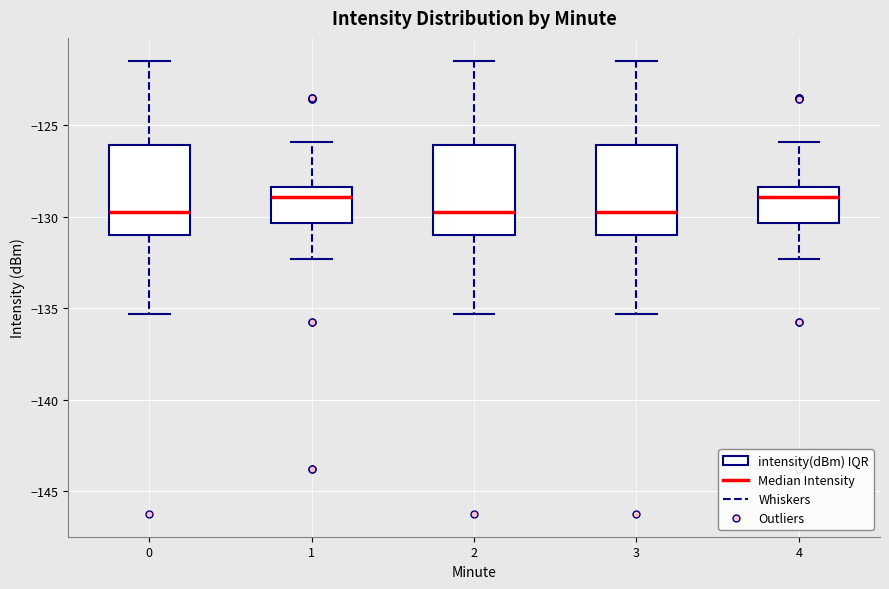

Reading left to right, transcribe this box plot: for each box, give where its median line is, the range the box spans, and where its two whiskers end, as read against the y-axis. The values are not printed on the chart, so give them approximately, as read against the axis.

0: median -129.5, box -131.0 to -126.0, whiskers -135.5 to -121.5
1: median -129.0, box -130.5 to -128.5, whiskers -132.5 to -126.0
2: median -129.5, box -131.0 to -126.0, whiskers -135.5 to -121.5
3: median -129.5, box -131.0 to -126.0, whiskers -135.5 to -121.5
4: median -129.0, box -130.5 to -128.5, whiskers -132.5 to -126.0